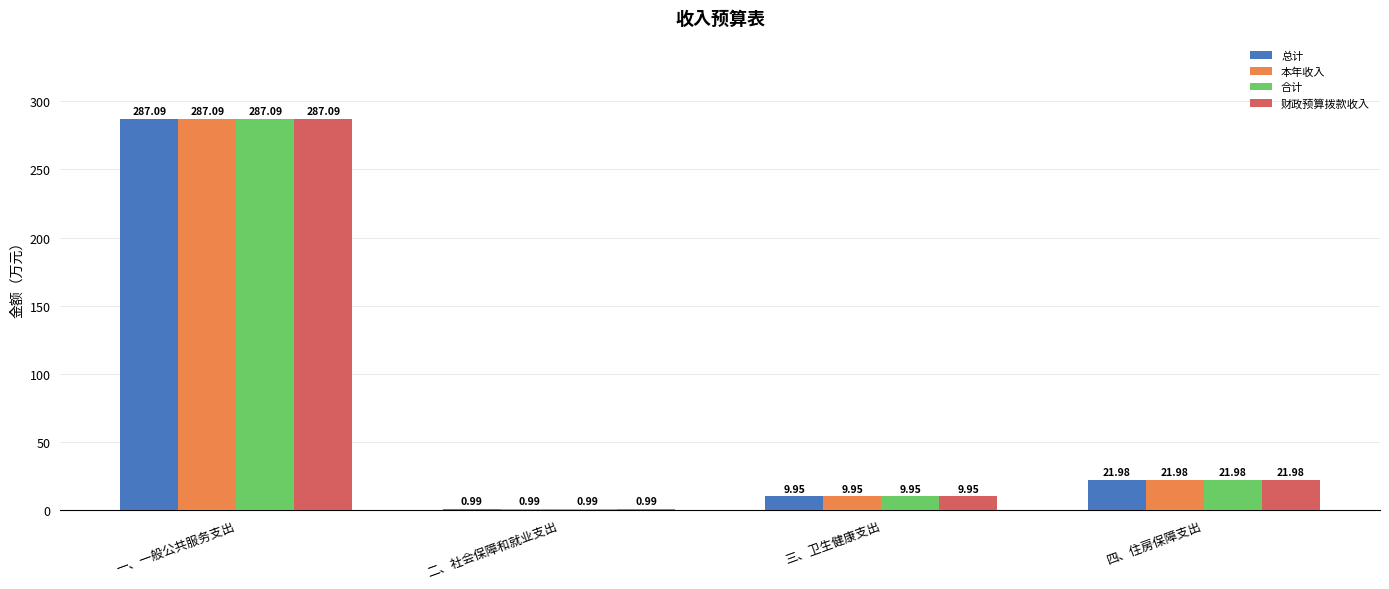

At which label does 总计 first exceed 21?

一、一般公共服务支出